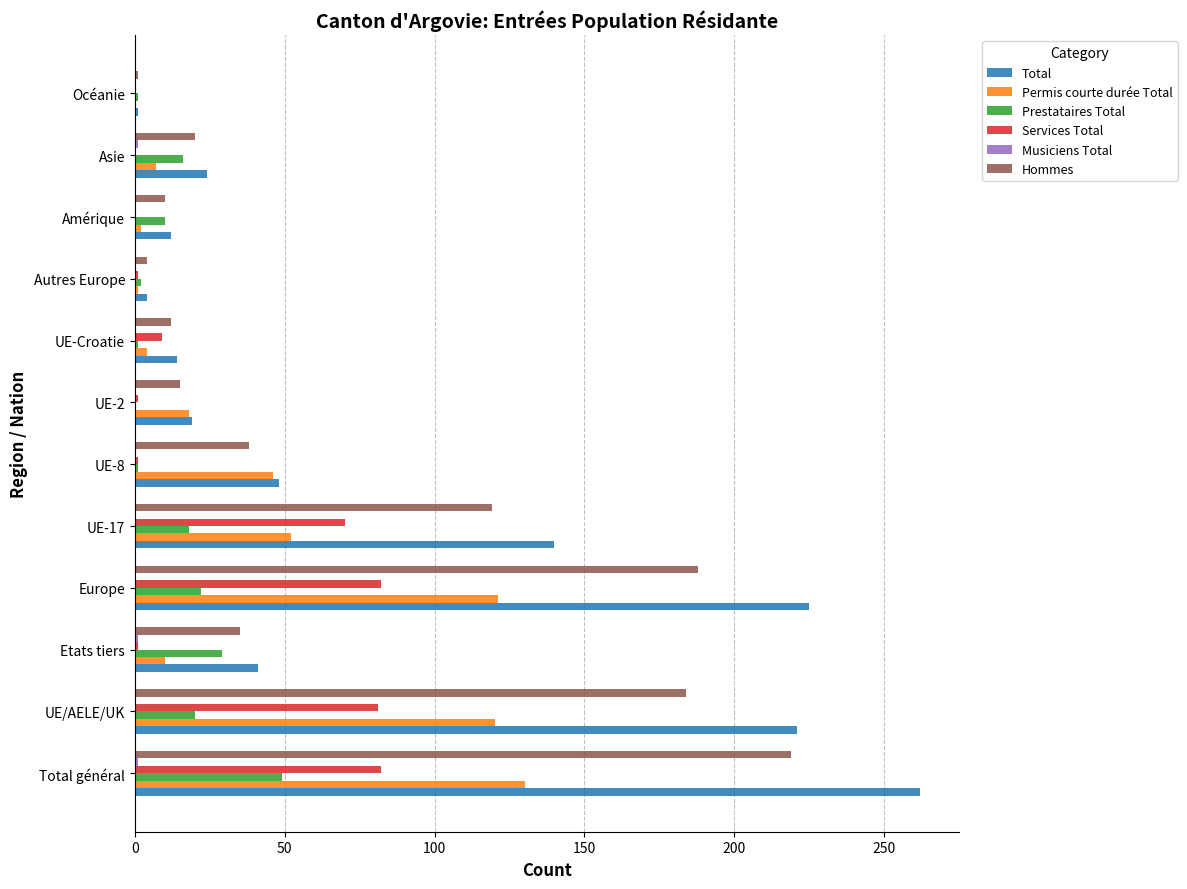

Between Etats tiers and UE-17, which series saw the biggest shift?

Total